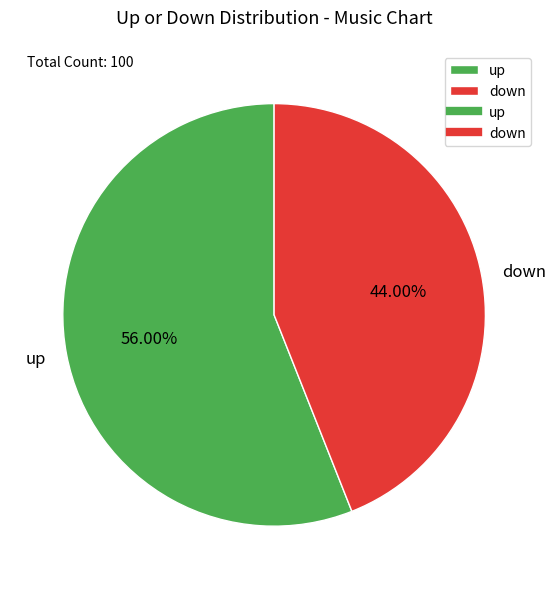

What portion of the pie excludes up?

44.0%